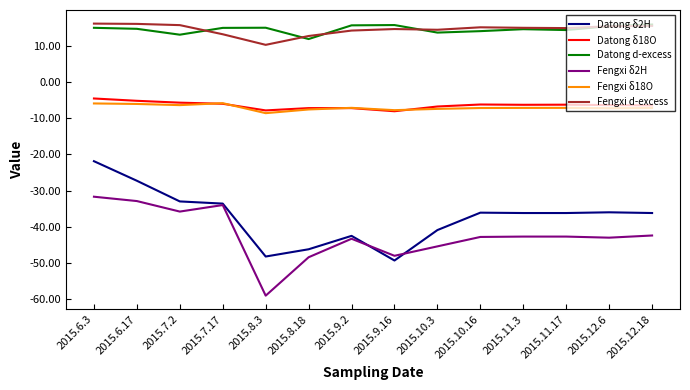

What position from the left is 2015.9.2?

7